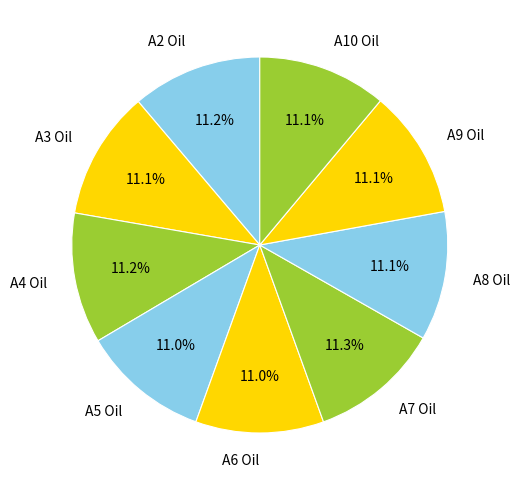

What percentage do A5 Oil and A8 Oil together represent?

22.1%